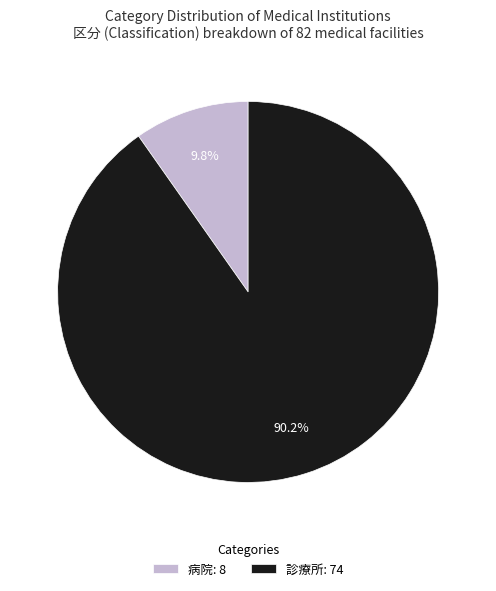

To the nearest percent, what is the average slice percentage?

50%